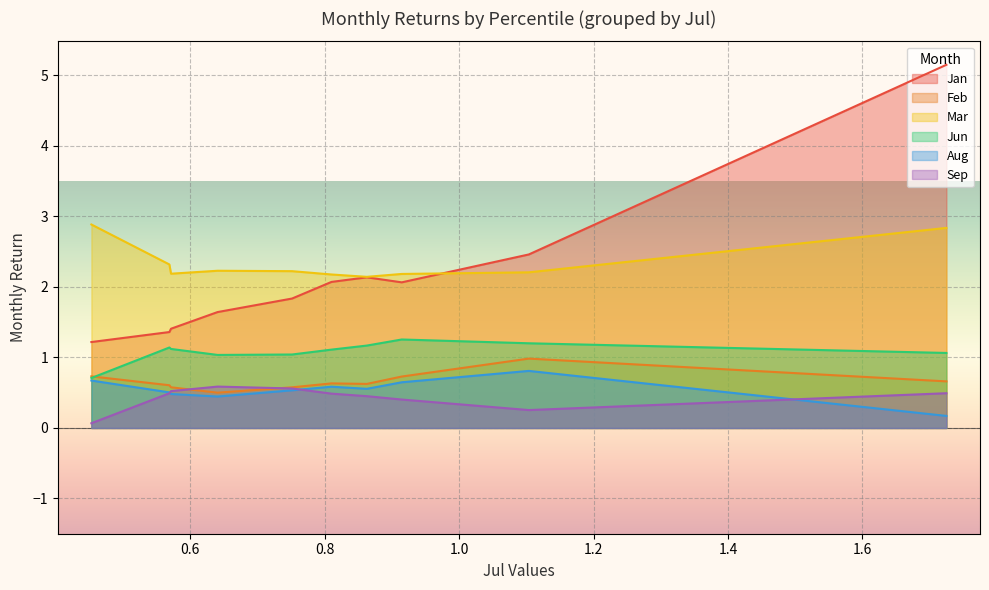

What is the difference between the maximum and minimum values in the Sep series?

0.5